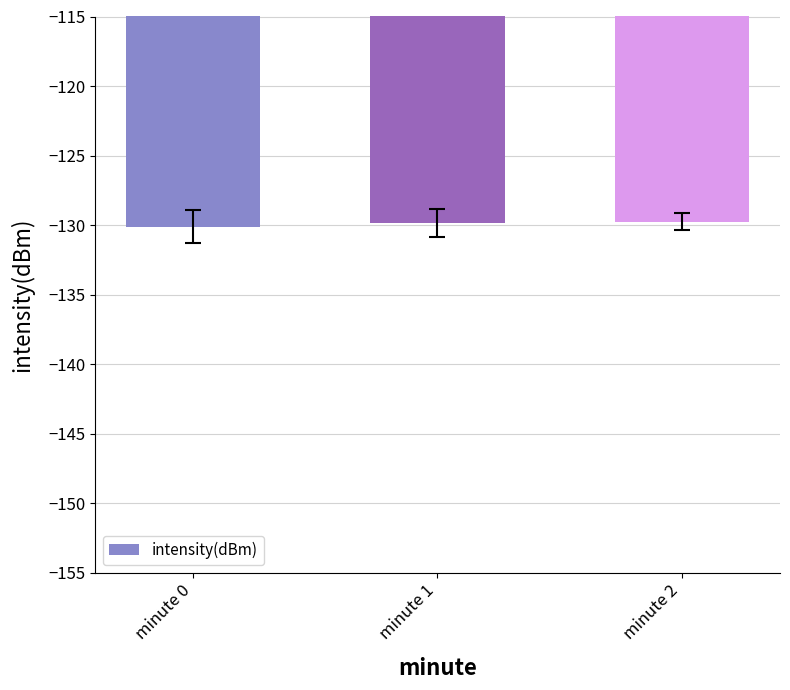

What is the smallest value displayed?

-130.1